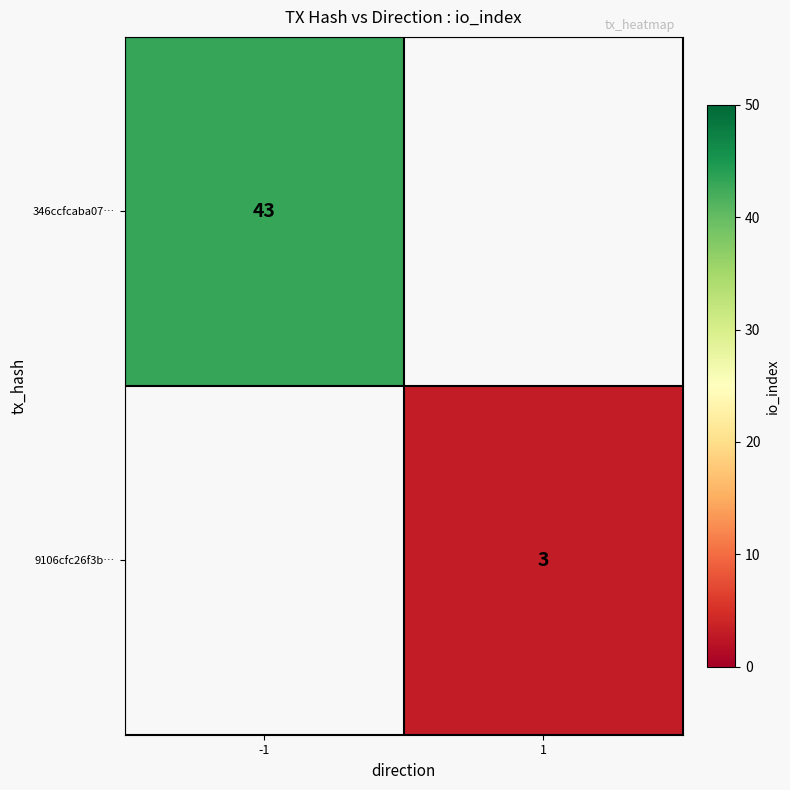

The 346ccfcaba07… series shows 43 at -1. True or false?

True